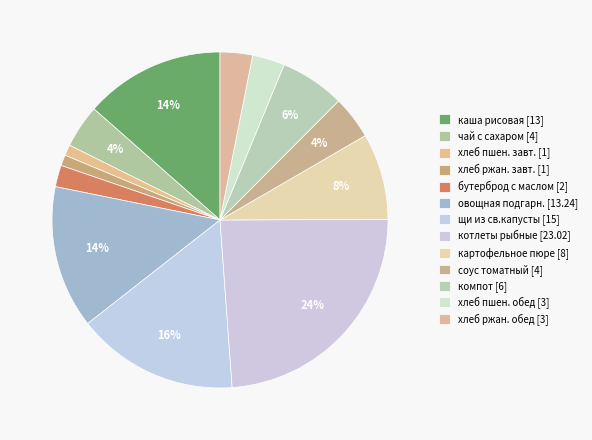

How many segments does this pie chart have?

13